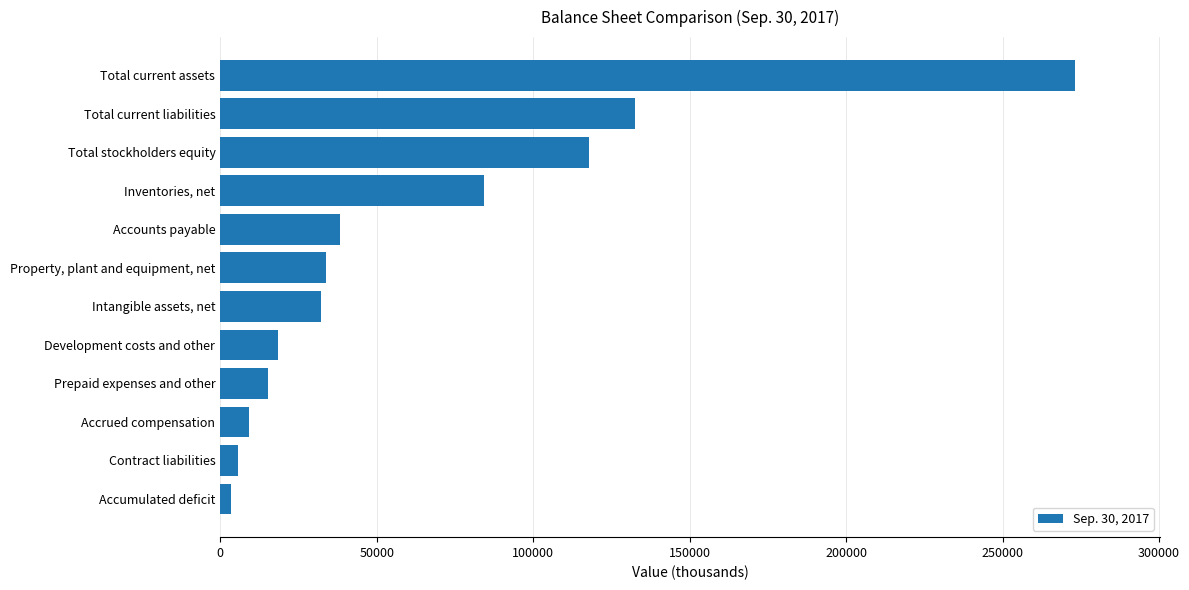

What is the difference between the maximum and minimum values?

269602